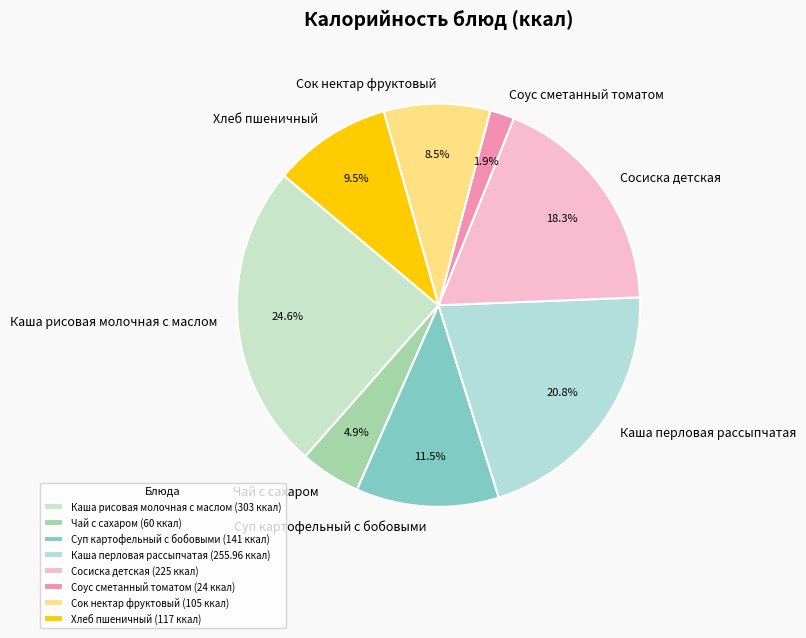

The Чай с сахаром slice represents 5% of the pie. True or false?

True